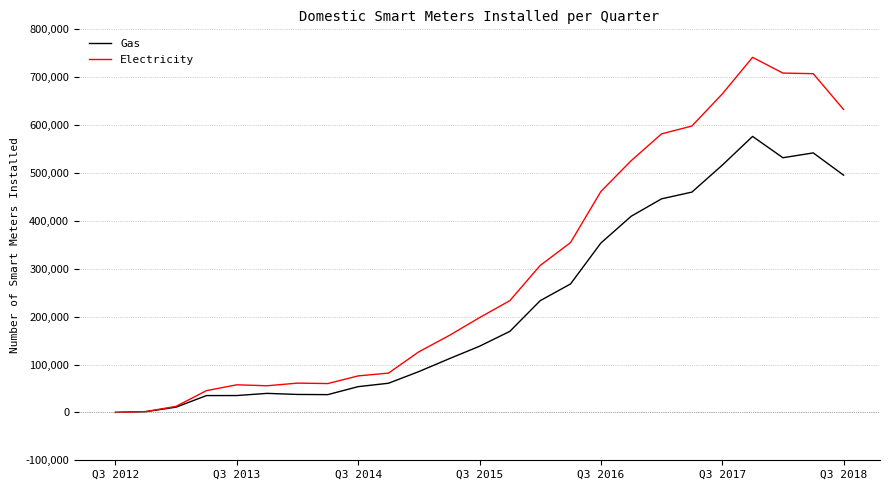

List the series in order of their peak value, highest first.

Electricity, Gas